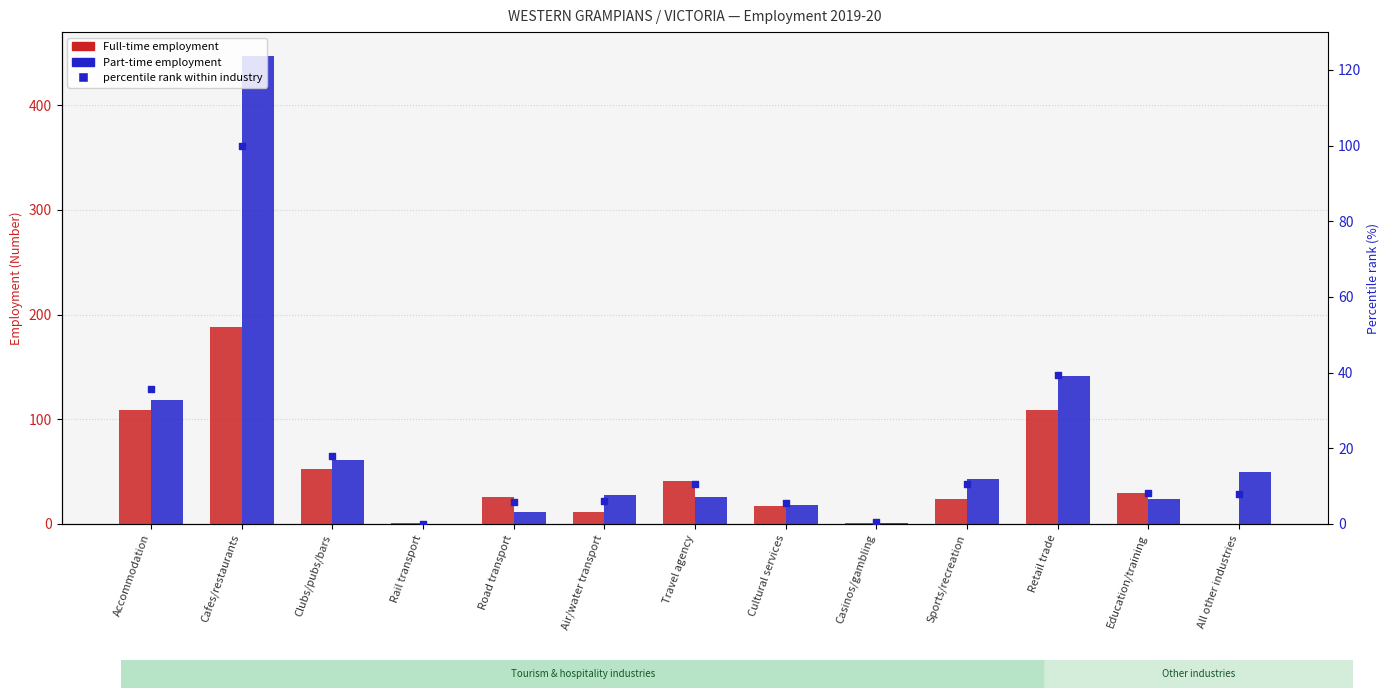

At which category is the sum across all series the highest?

Cafes/restaurants